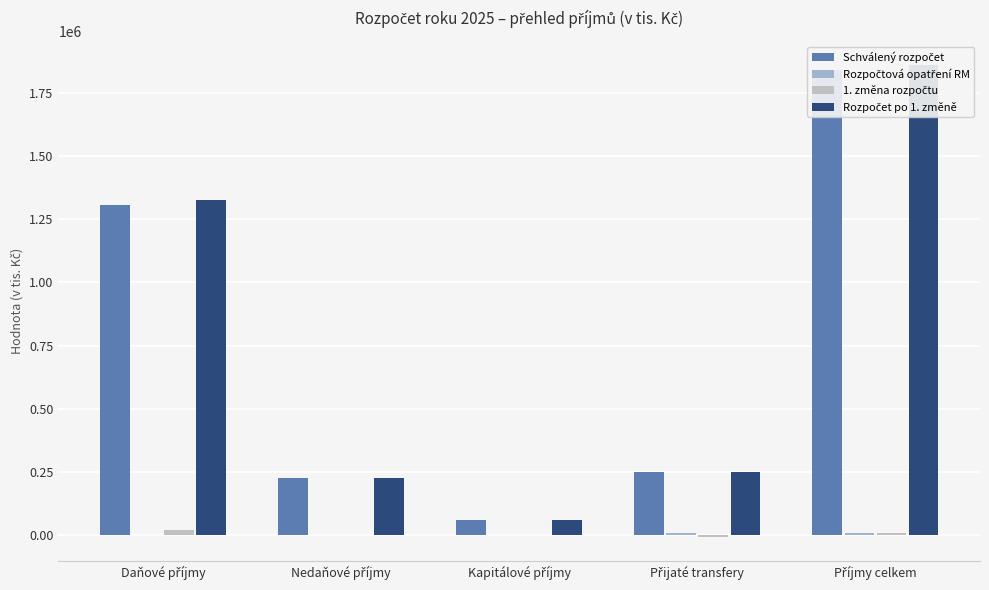

Reading right to left, list all the values displayed in this chart.

Schválený rozpočet: Příjmy celkem=1842498.0	Přijaté transfery=249290.0	Kapitálové příjmy=61500.0	Nedaňové příjmy=225641.0	Daňové příjmy=1306067.0
Rozpočtová opatření RM: Příjmy celkem=9641.7	Přijaté transfery=7933.1	Kapitálové příjmy=0.0	Nedaňové příjmy=1708.5	Daňové příjmy=0.0
1. změna rozpočtu: Příjmy celkem=10051.7	Přijaté transfery=-8922.0	Kapitálové příjmy=0.0	Nedaňové příjmy=-789.8	Daňové příjmy=19763.5
Rozpočet po 1. změně: Příjmy celkem=1862191.4	Přijaté transfery=248301.1	Kapitálové příjmy=61500.0	Nedaňové příjmy=226559.7	Daňové příjmy=1325830.5